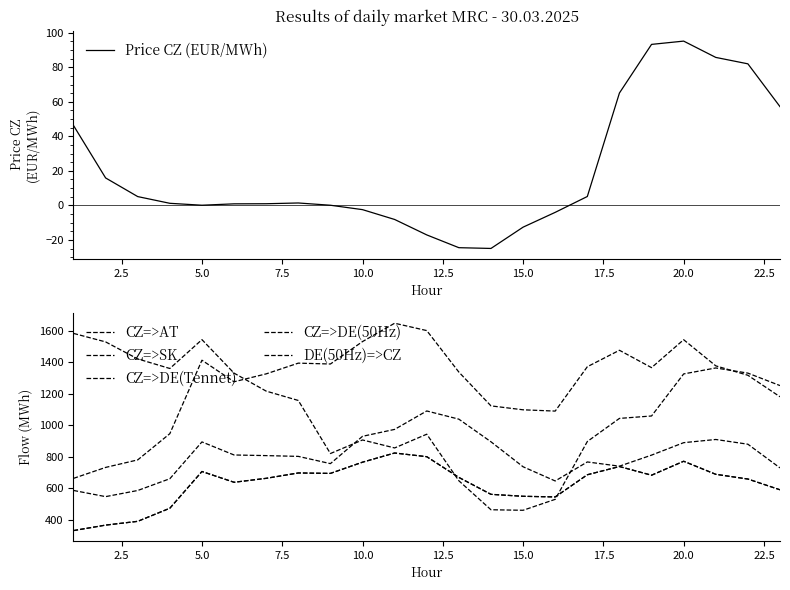

Reading right to left, what are all the values shown in this chart?

Price CZ (EUR/MWh): 57.2	82.0	85.7	95.1	93.2	65.1	5.1	-4.0	-12.6	-24.9	-24.5	-17.1	-8.2	-2.5	0.1	1.4	0.9	0.9	0.1	1.2	5.1	15.9	46.3
CZ=>AT: 1253.2	1332.4	1365.2	1327.3	1060.0	1044.6	897.7	530.3	460.8	464.1	648.3	944.2	856.9	907.6	821.4	1158.6	1218.0	1332.2	1545.2	1361.8	1422.7	1530.8	1584.8
CZ=>SK: 730.1	880.6	910.7	890.4	811.3	741.0	767.9	647.1	737.2	896.0	1039.8	1091.9	974.8	930.8	757.2	803.3	808.2	812.2	895.2	661.3	586.5	547.5	586.8
CZ=>DE(Tennet): 1182.1	1318.7	1378.6	1544.7	1367.2	1477.6	1373.0	1091.1	1099.3	1124.2	1339.0	1602.7	1649.4	1532.9	1390.3	1395.8	1327.6	1277.5	1414.4	947.6	781.0	733.1	663.6
CZ=>DE(50Hz): 591.0	659.3	689.3	772.4	683.6	738.8	686.5	545.5	549.6	562.1	669.5	801.3	824.7	766.5	695.2	697.9	663.9	638.8	707.2	473.8	390.5	366.6	331.8
DE(50Hz)=>CZ: 591.1	659.4	689.3	772.3	683.6	738.8	686.5	545.6	549.7	562.1	669.5	801.4	824.7	766.4	695.1	697.9	663.7	638.7	707.2	473.8	390.5	366.5	331.8